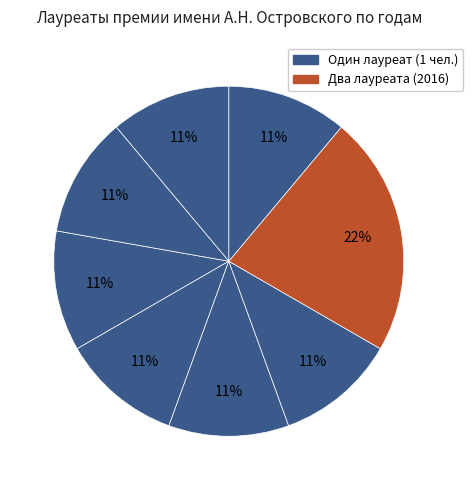

Is there a majority slice in this chart?

No